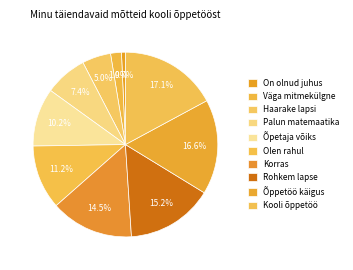

To the nearest percent, what is the difference between the largest and smallest slice percentages?

16%